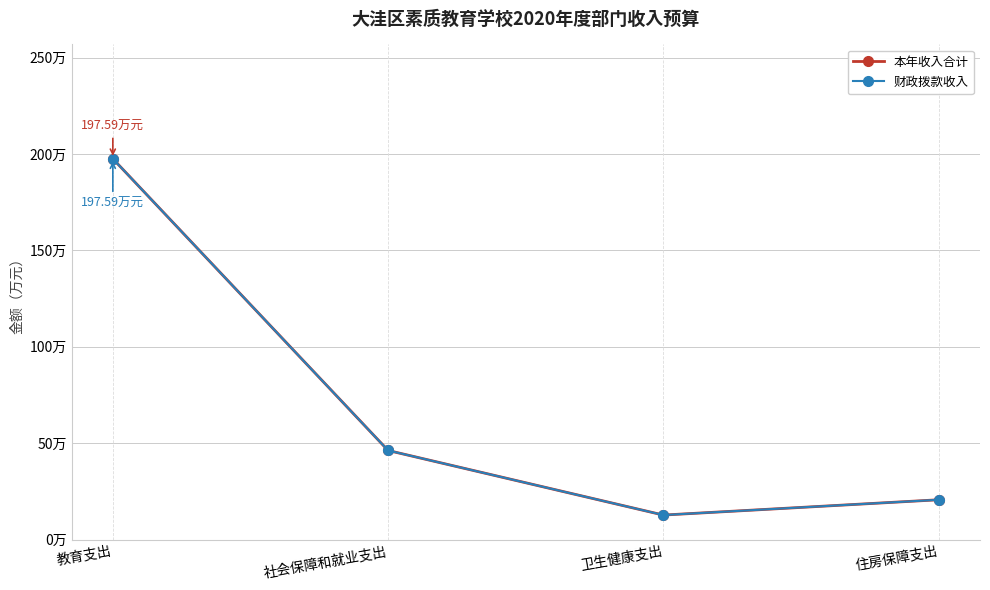

True or false: 财政拨款收入 has more than 0 points higher than both neighbors.

False